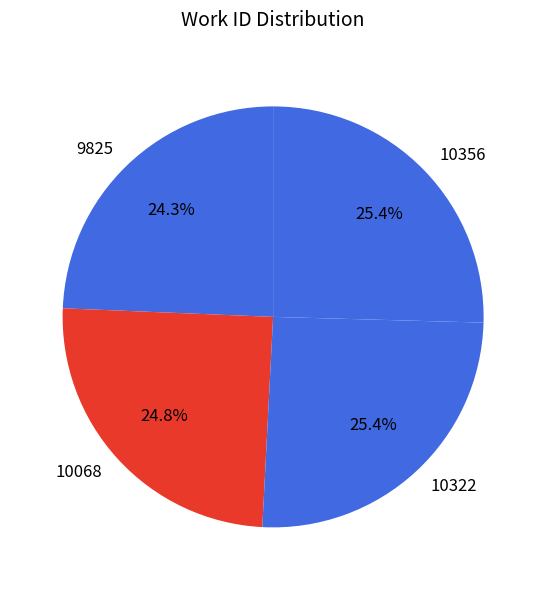

True or false: 10068 accounts for 14% of the total.

False